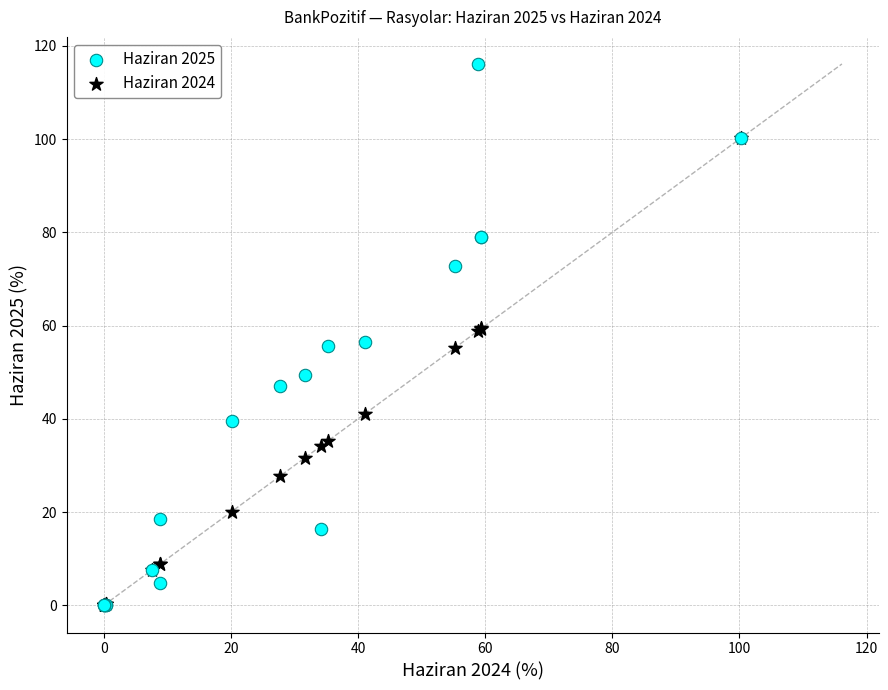

What are all the series names shown in the legend?

Haziran 2025, Haziran 2024